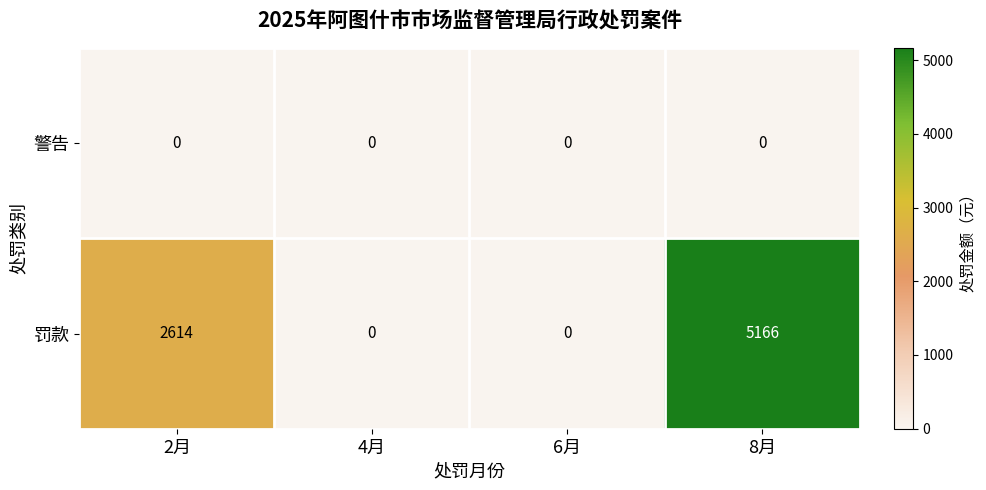

What is the difference between the highest and lowest values at 2月?

2614